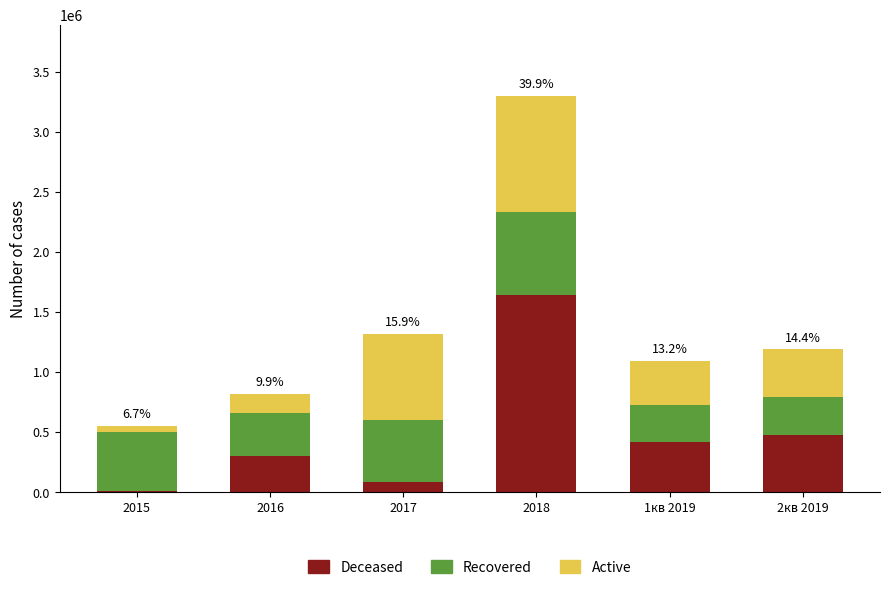

Are the bars horizontal?

No